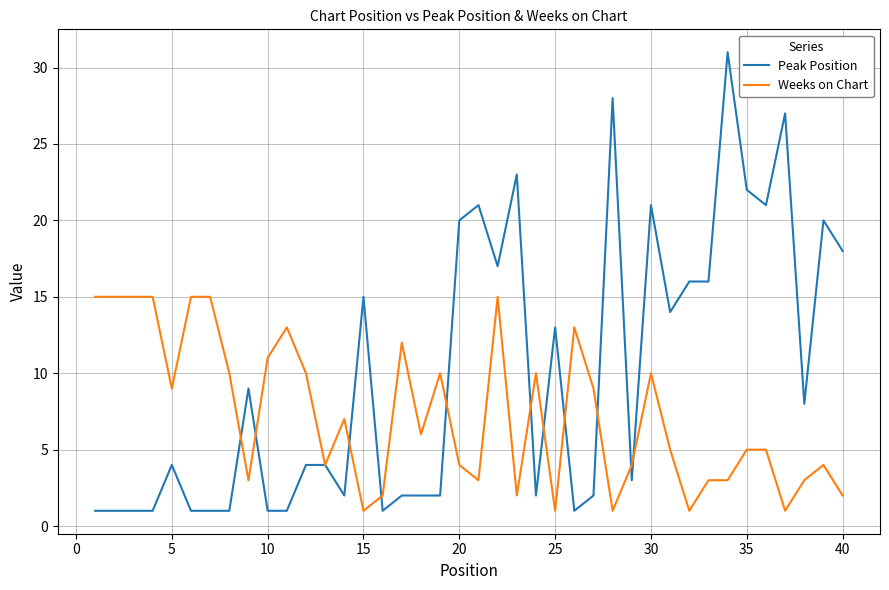

Which series has the widest spread of values?

Peak Position